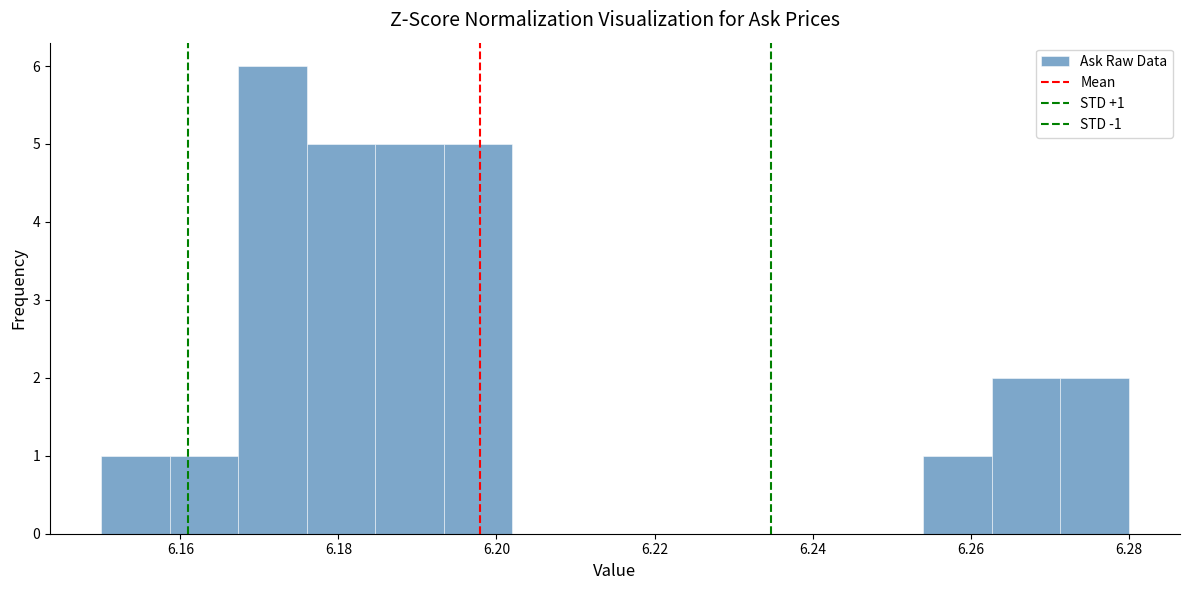

Which range on the x-axis has the tallest bar?

6.168 to 6.176